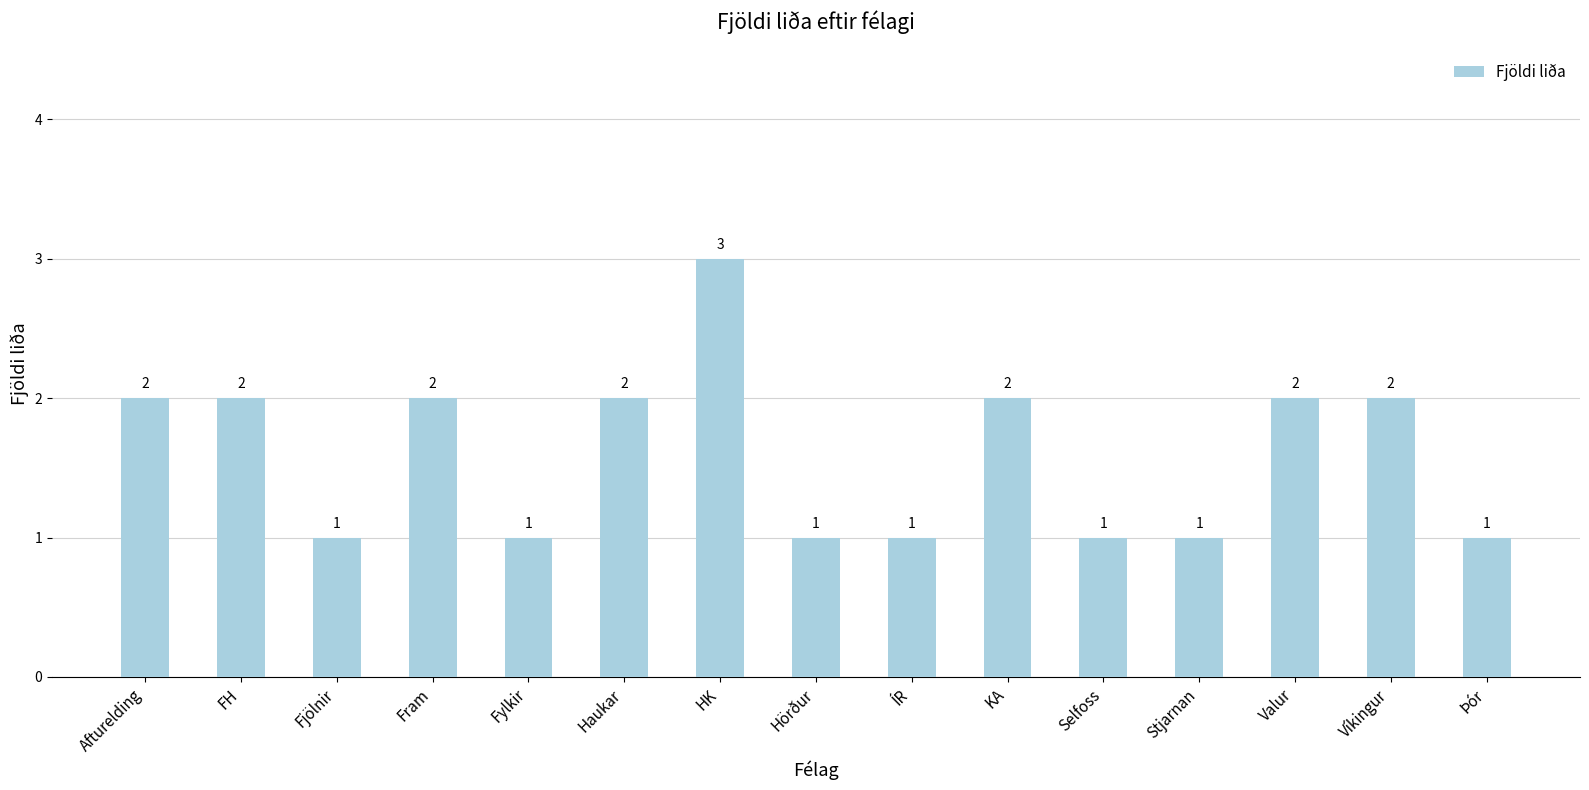

How many categories are shown in the chart?

15